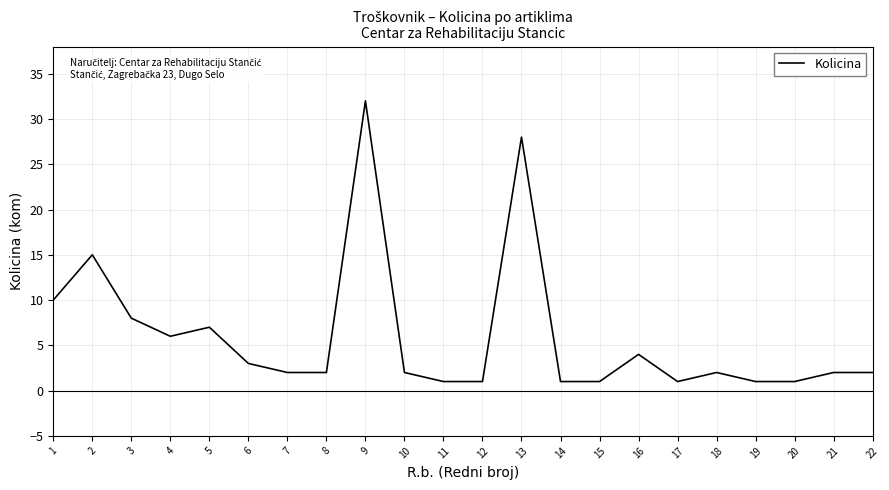

Which label corresponds to the largest value in the chart?

9